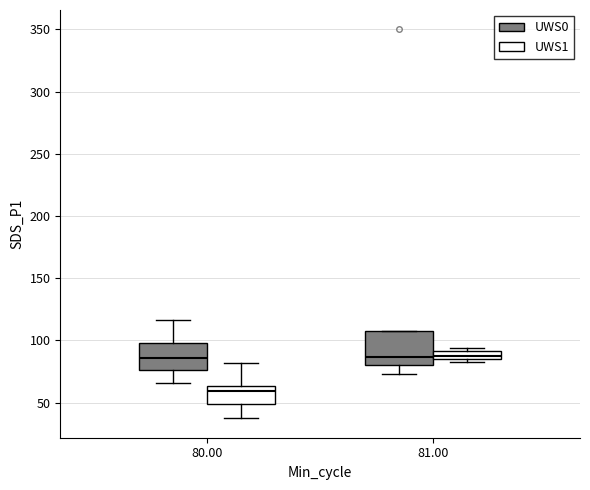

Comparing the boxes themselves (not the whiskers), which one is the tallest?

81.00 (UWS0)